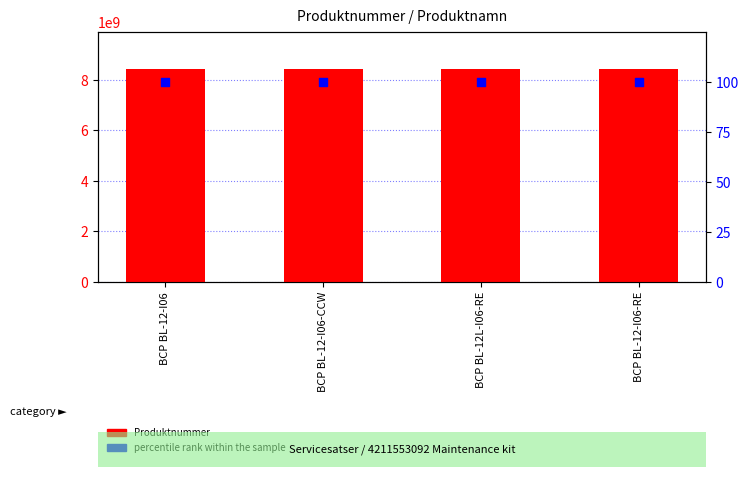

What is the total value across all series at BCP BL-12-I06-RE?

8431127580